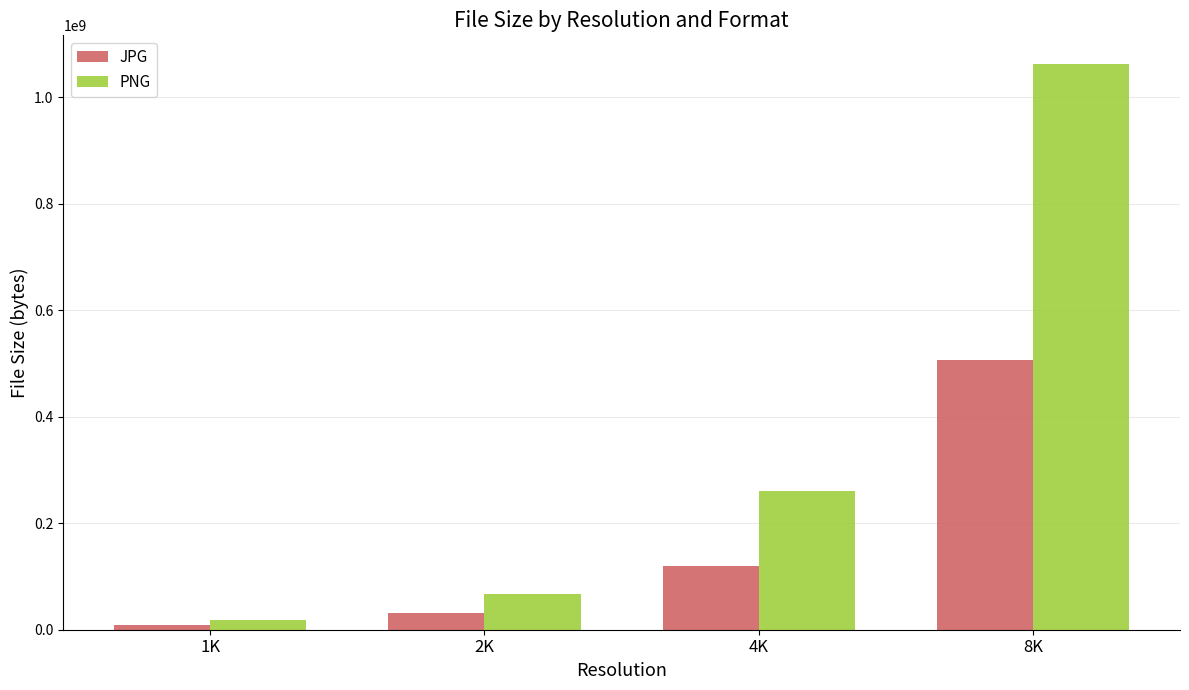

How many data points in PNG are less than 261221348?

2